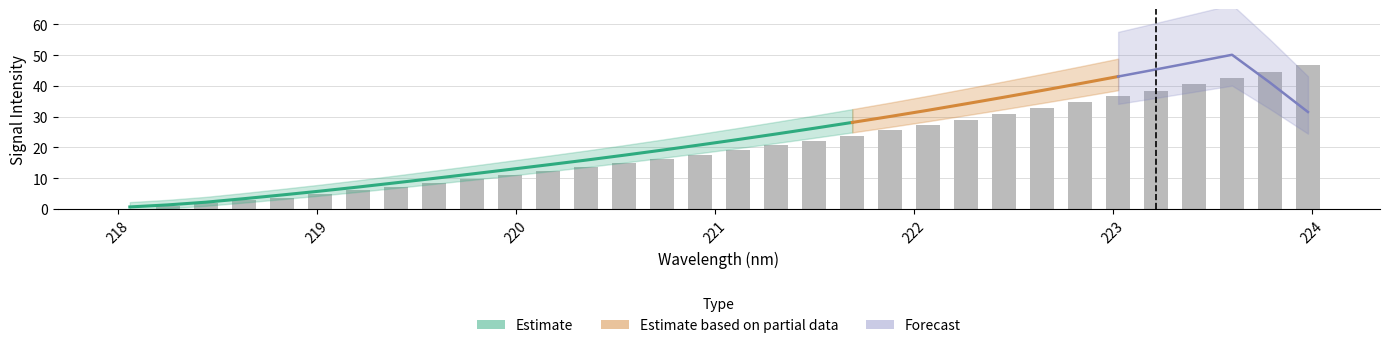

Reading left to right, what are all the values shown in this chart?

0.0	1.0	1.9	2.8	3.7	4.8	6.1	7.2	8.4	9.7	10.9	12.2	13.5	14.8	16.2	17.7	19.2	20.8	22.2	23.8	25.5	27.3	29.0	30.8	32.8	34.6	36.6	38.5	40.6	42.6	44.7	46.8